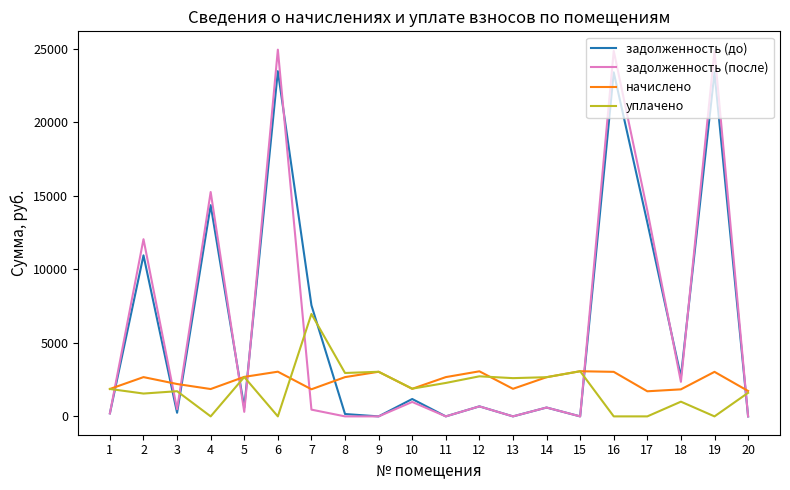

What is the minimum value for начислено?

1705.9